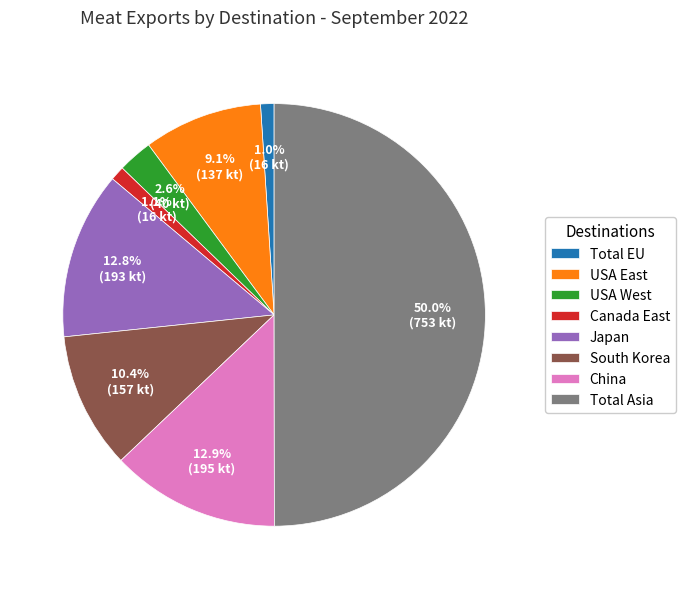

To the nearest percent, what percentage of the pie is USA East?

9%